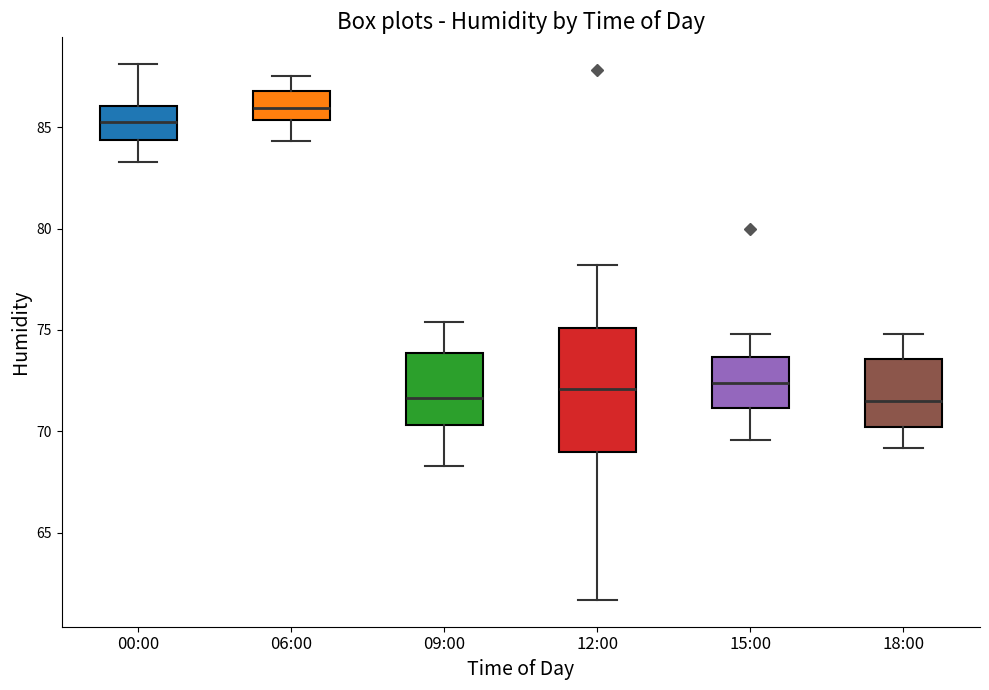

Comparing the boxes themselves (not the whiskers), which one is the tallest?

12:00